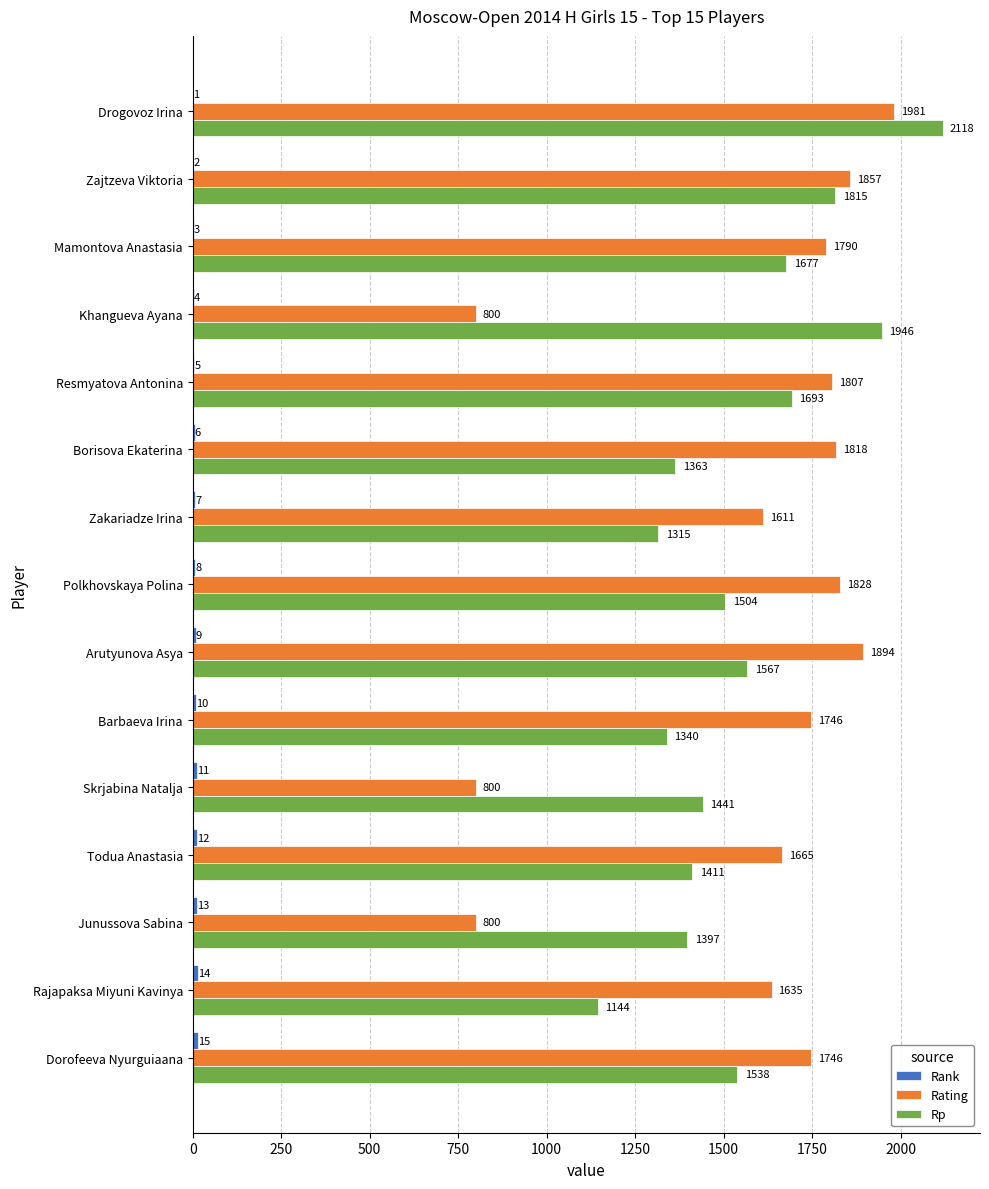

Which series has the largest total across all categories?

Rating